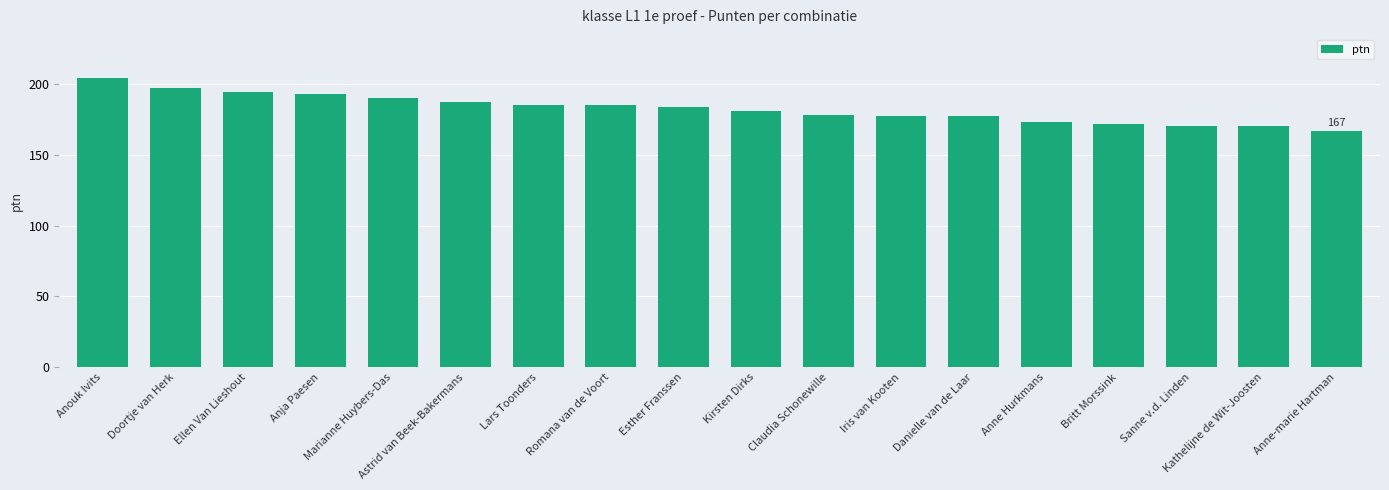

Are the bars grouped side by side (vs. stacked)?

No